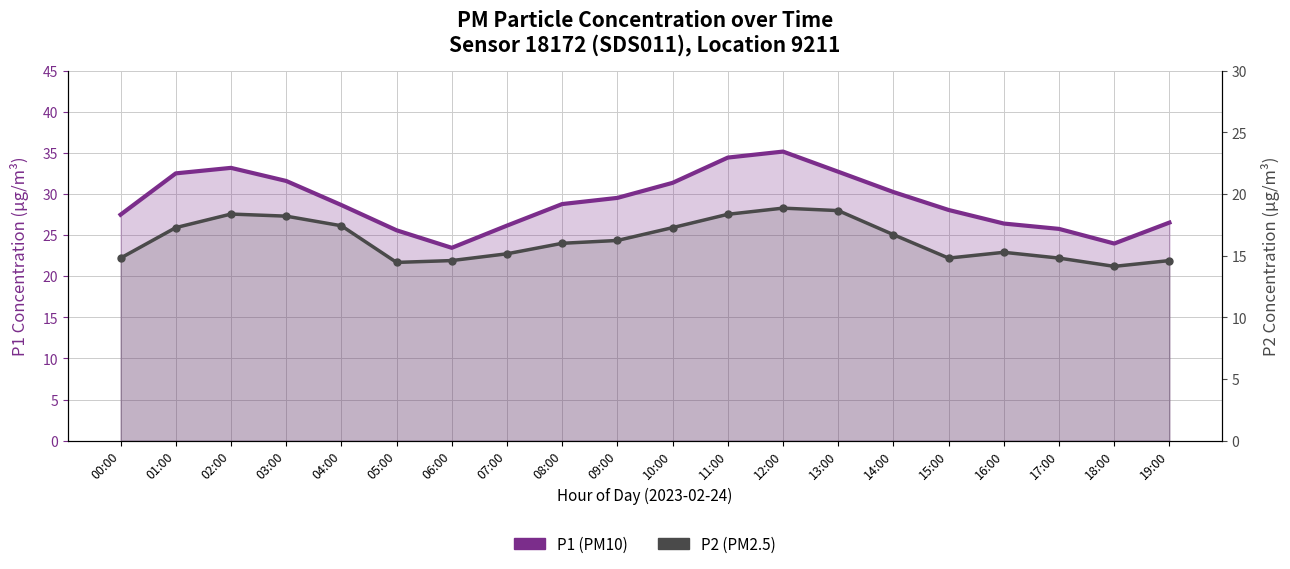

True or false: P2 (PM2.5) and P1 (PM10) cross at least once.

False